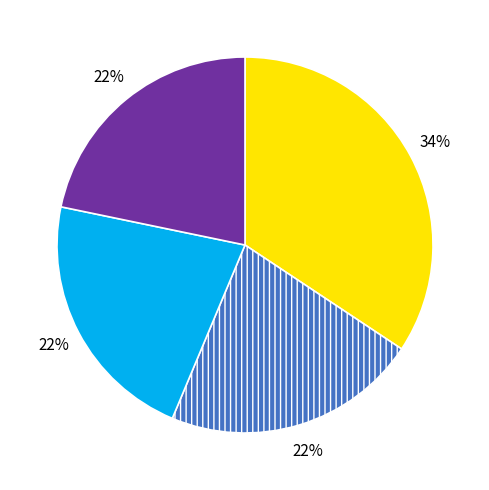

To the nearest percent, what is the average slice percentage?

25%